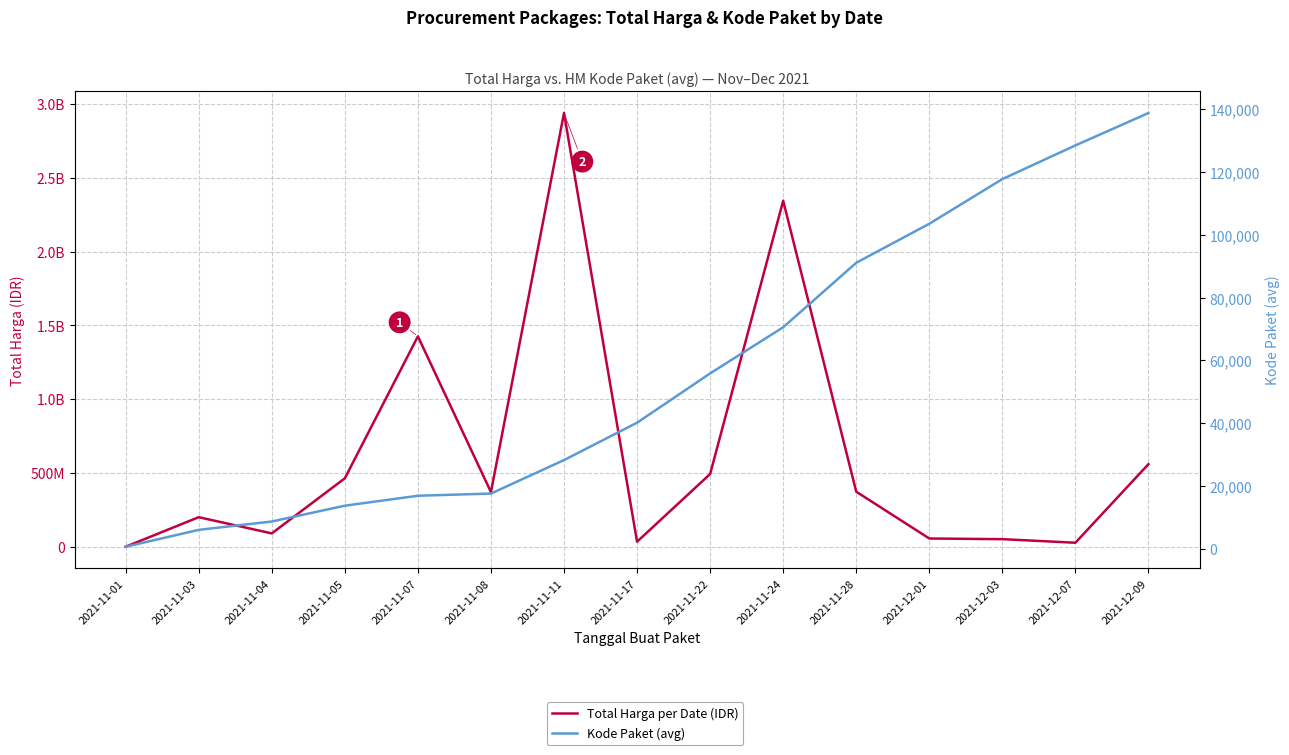

What is the difference between the maximum and second lowest values in the Total Harga per Date (IDR) series?

2911790040